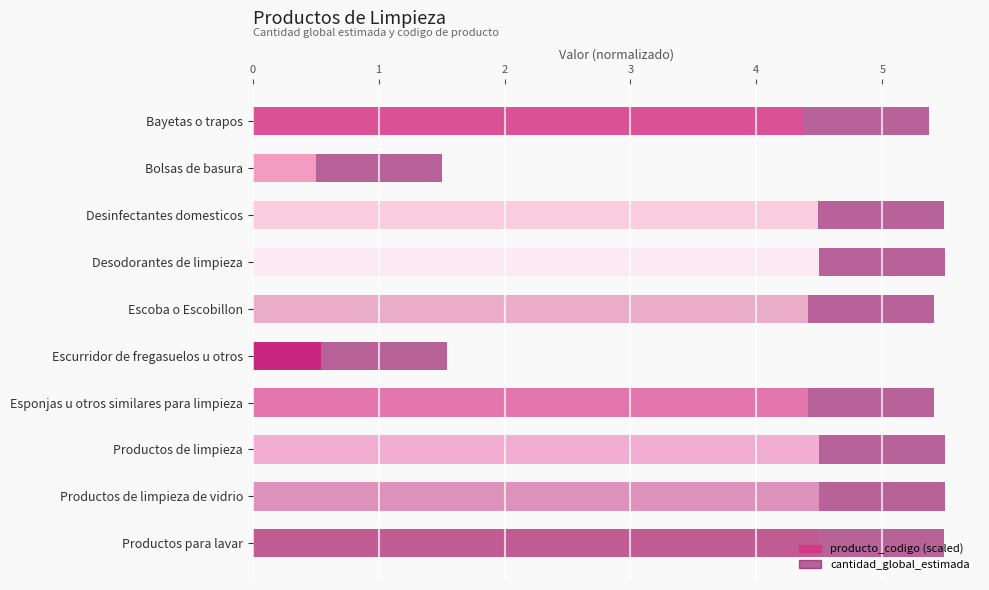

What is the total value across all series at Escoba o Escobillon?

5.4